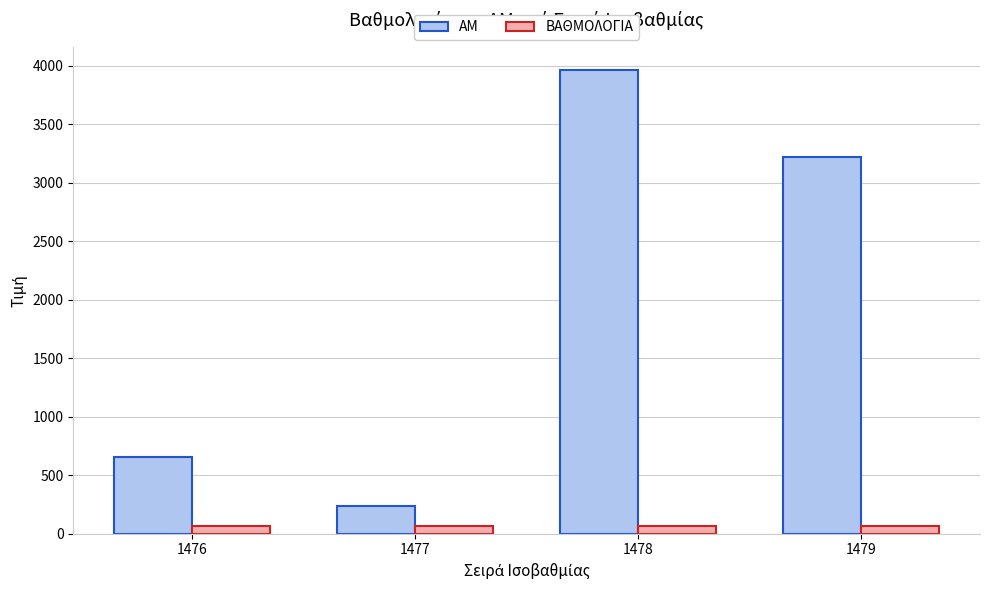

The value of ΑΜ at 1479 is 1443. True or false?

False